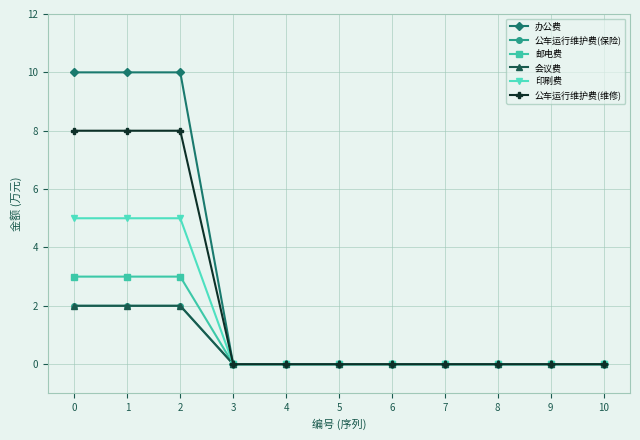

Is this an area chart (filled region under the line)?

No